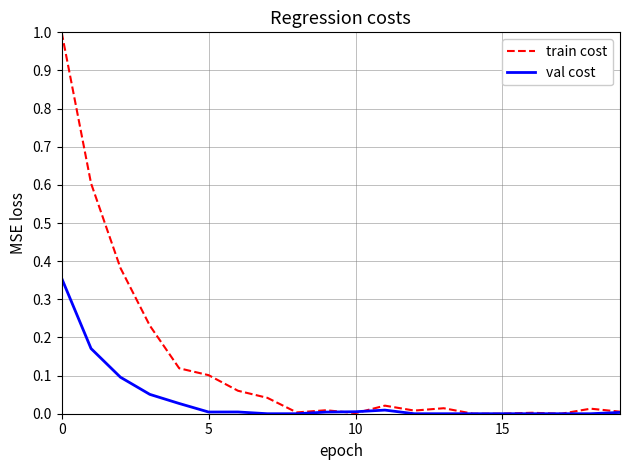

What is the maximum value shown in the chart?

1.0